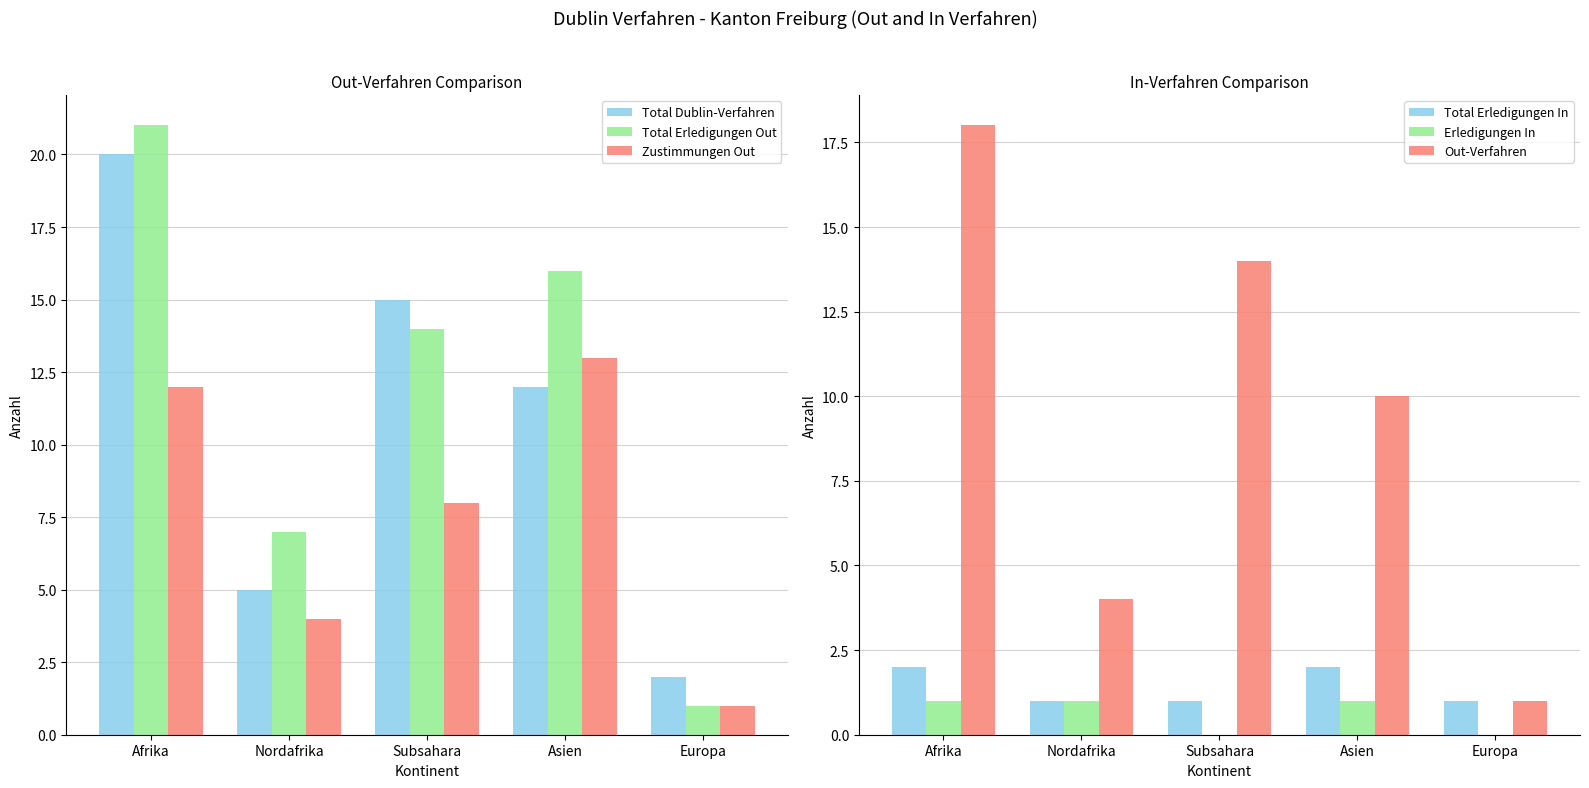

Which series has the largest range (max minus min)?

Total Erledigungen Out